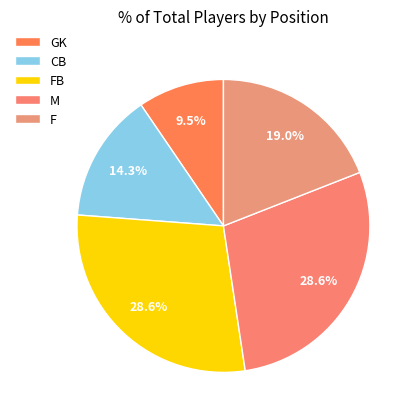

Count the number of slices in the pie.

5